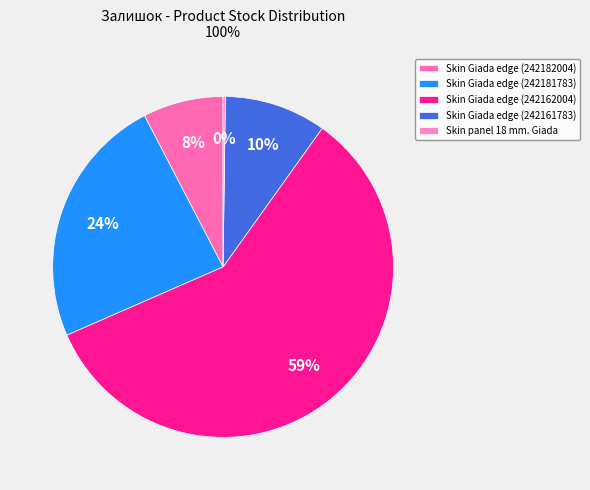

True or false: Skin Giada edge (242182004) accounts for 1% of the total.

False